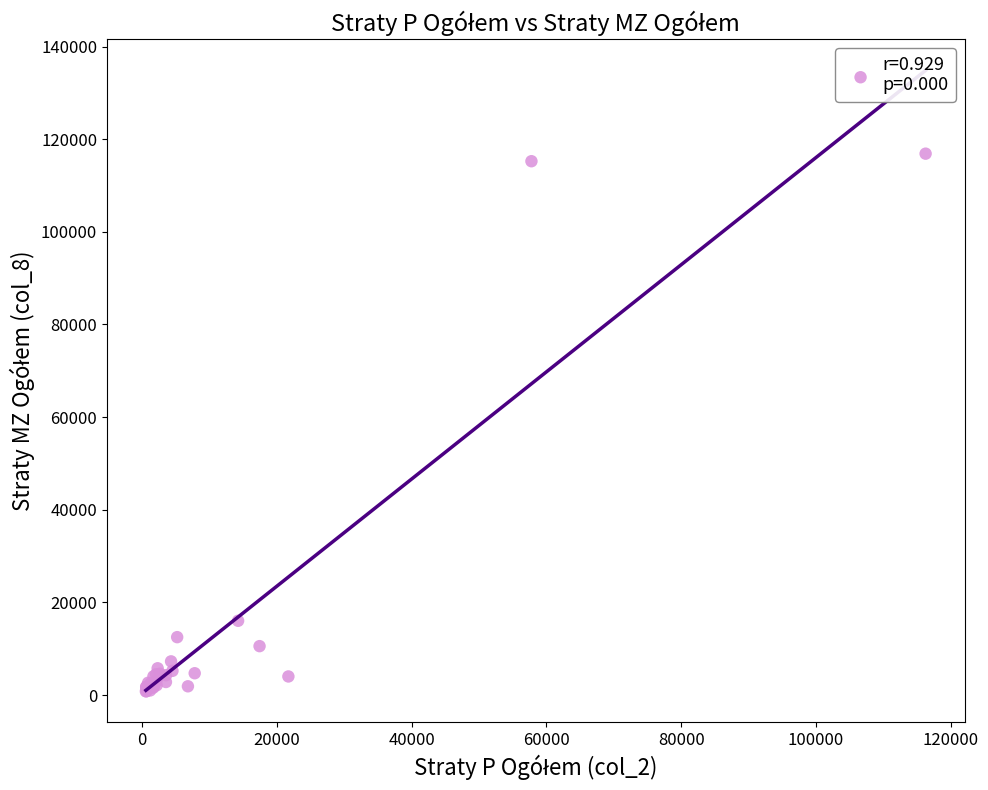

What Y value in the scatter plot is closest to 58840?

16036.2